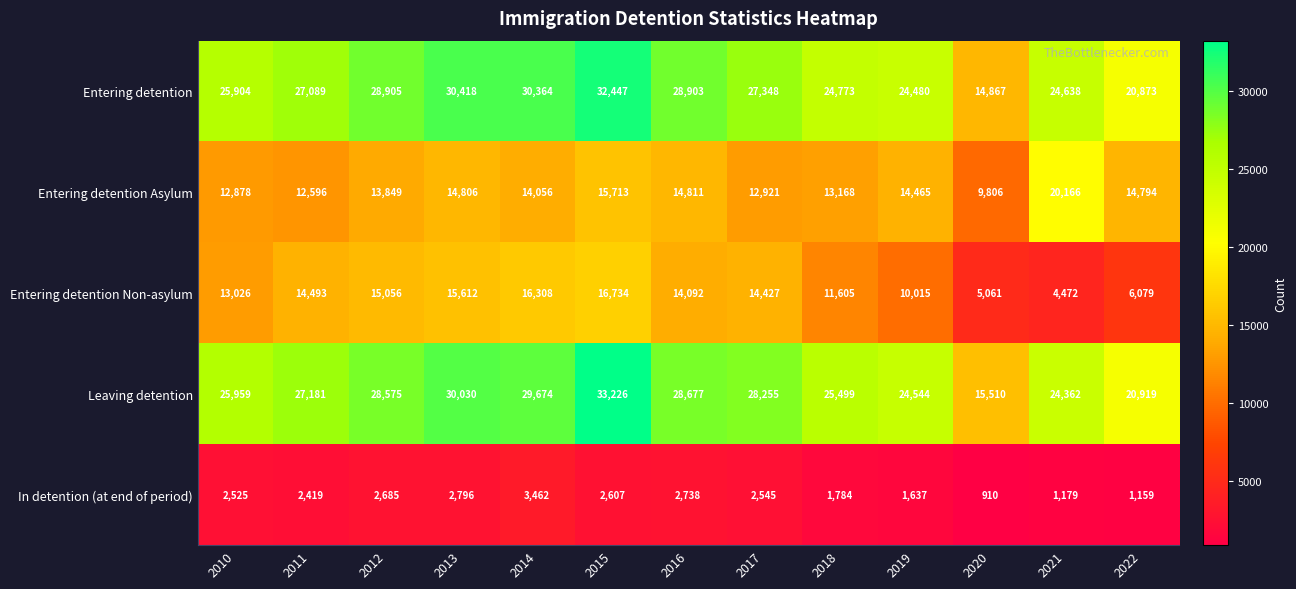

Between 2014 and 2017, which series saw the biggest shift?

Entering detention